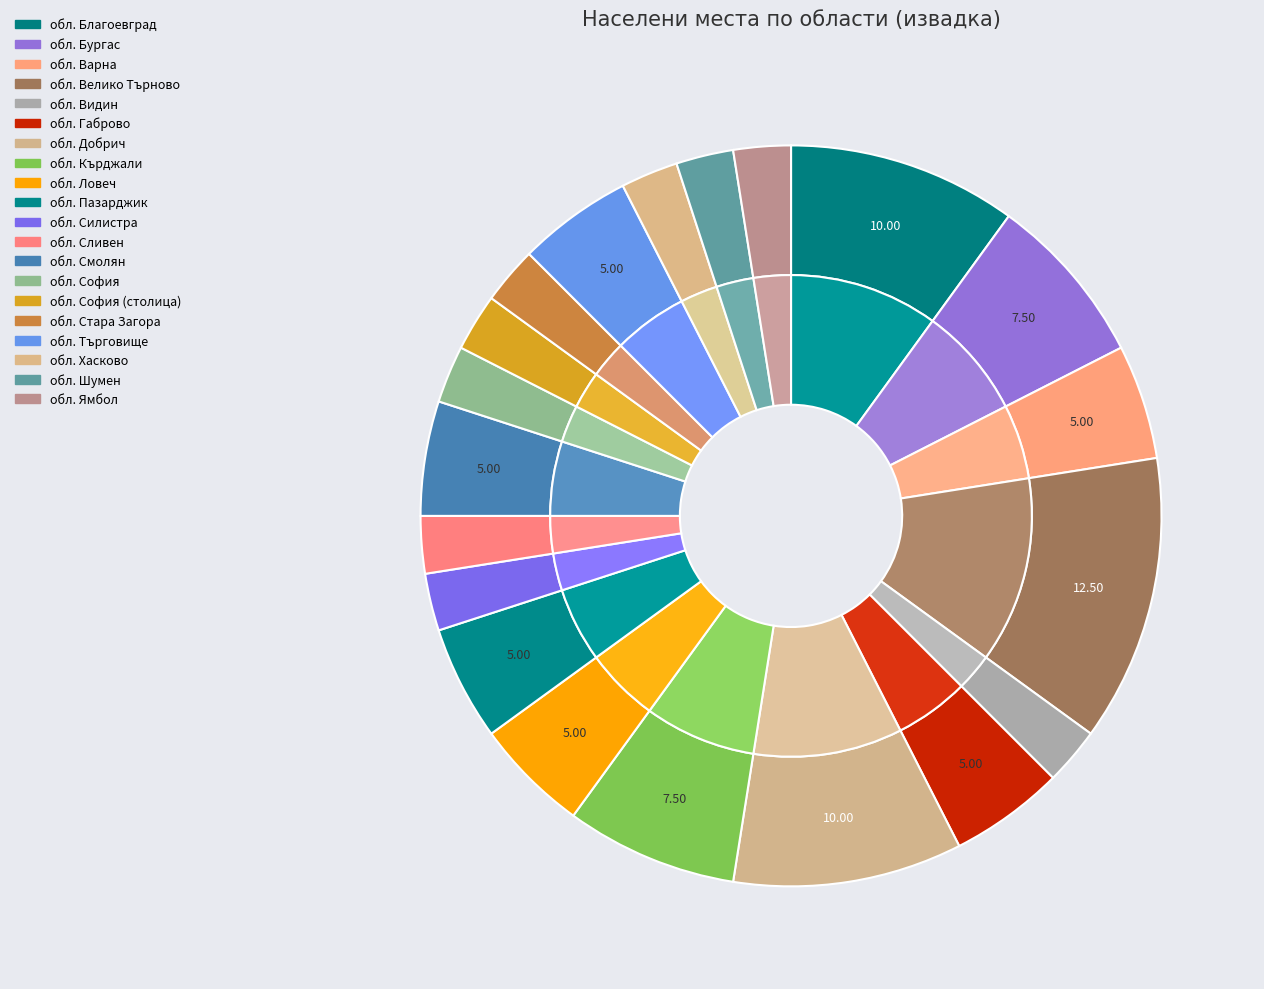

Combined, do обл. Ямбол and обл. Шумен account for over 50%?

No